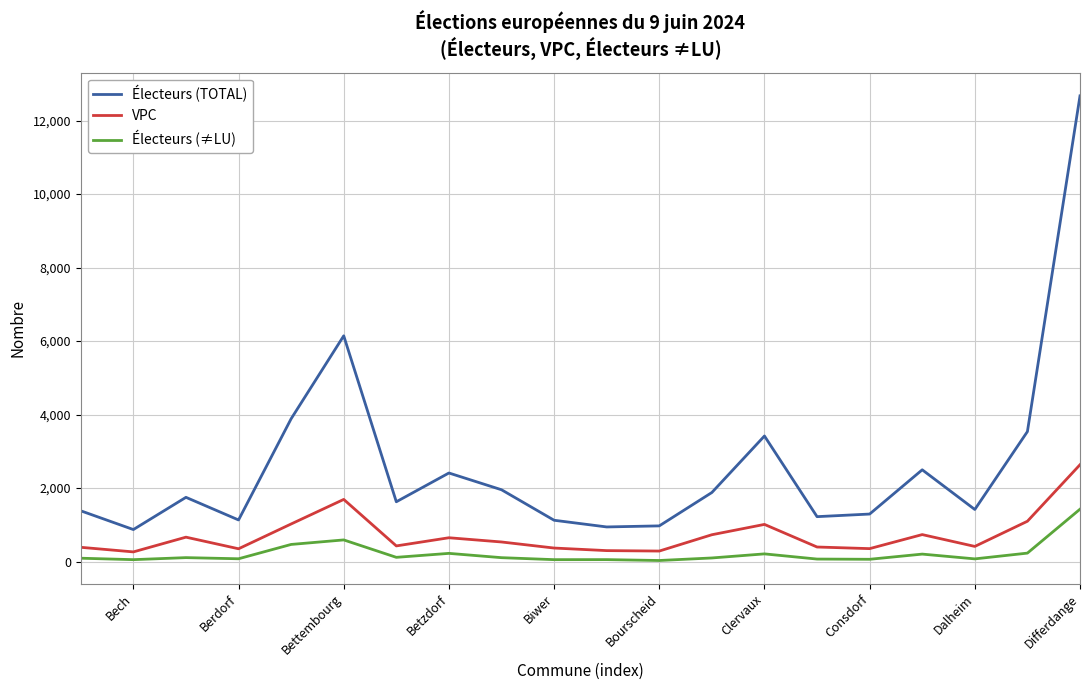

What is the maximum value for Électeurs (≠LU)?

1427